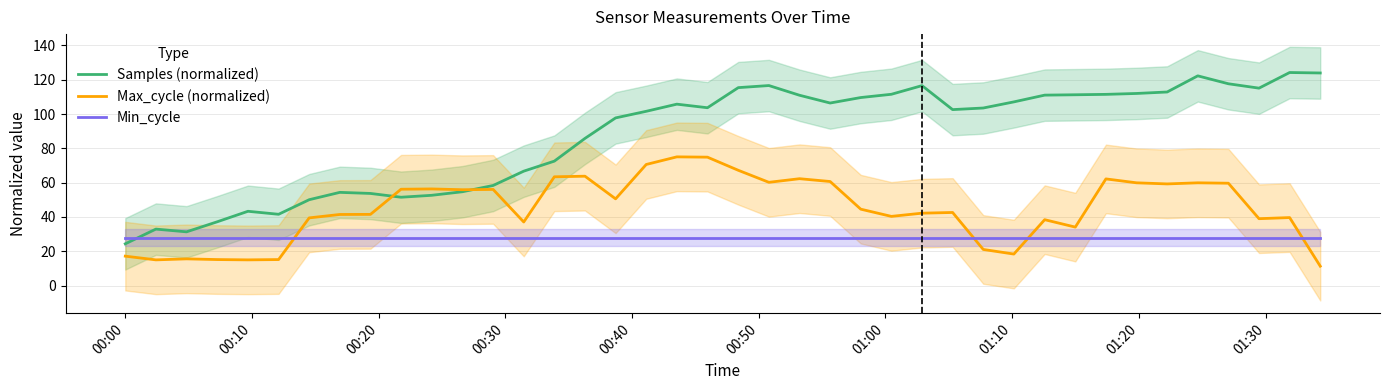

True or false: Samples (normalized) has more than 1 interior local peaks.

True